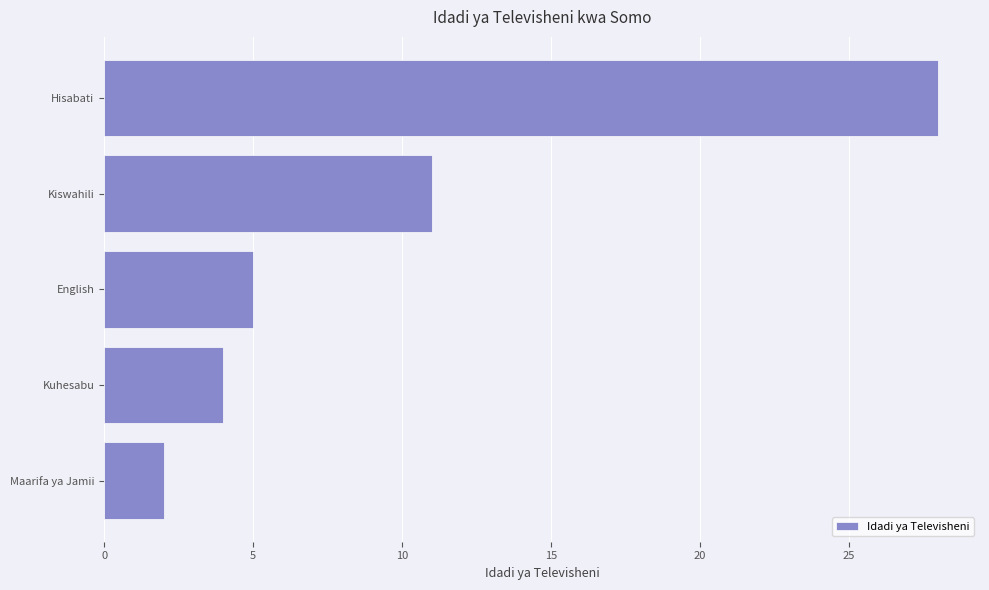

Reading top to bottom, what are all the values shown in this chart?

28	11	5	4	2